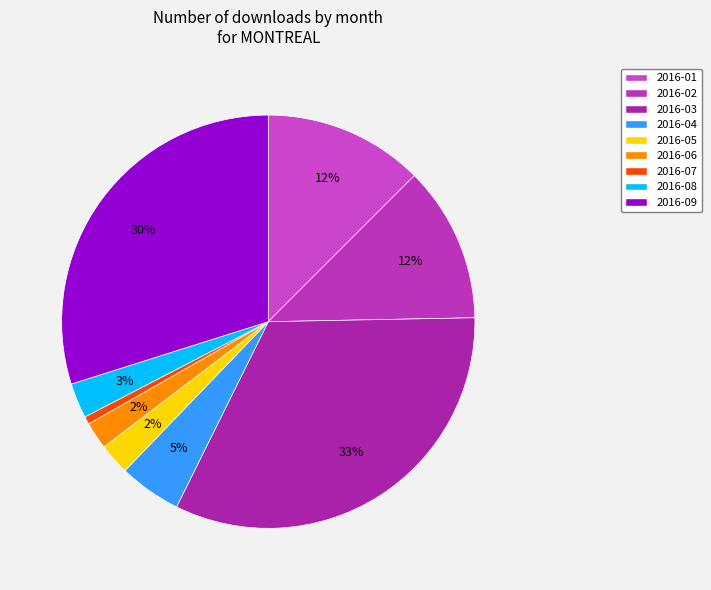

Which slice is the smallest?

2016-07